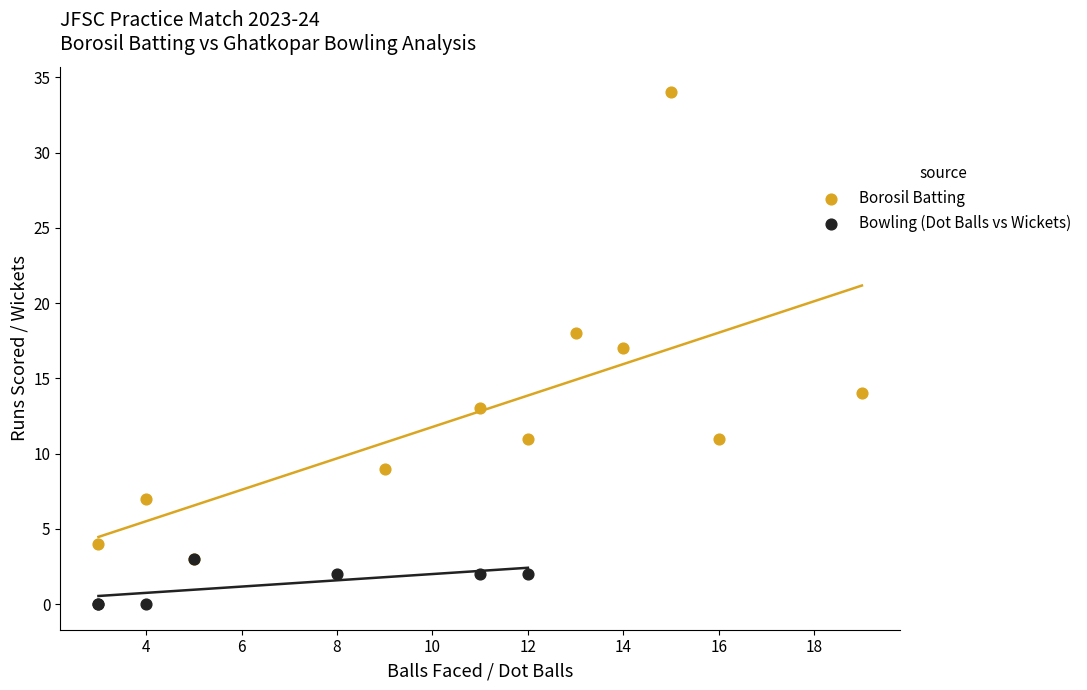

Which series contains the highest Y value?

Borosil Batting